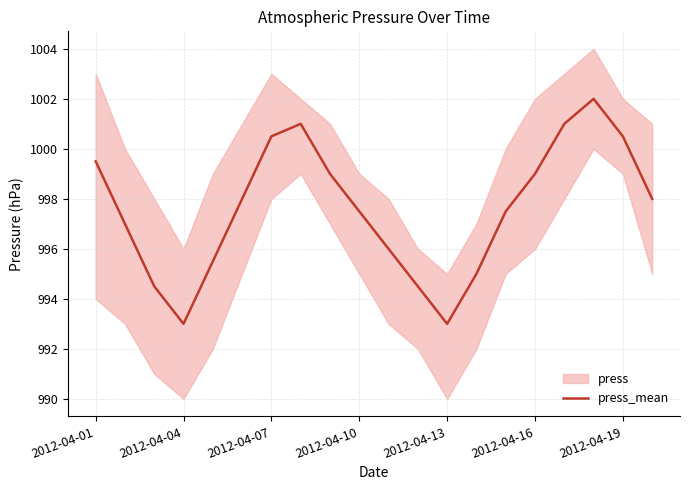

Which has a higher value, 14 or 13?

14